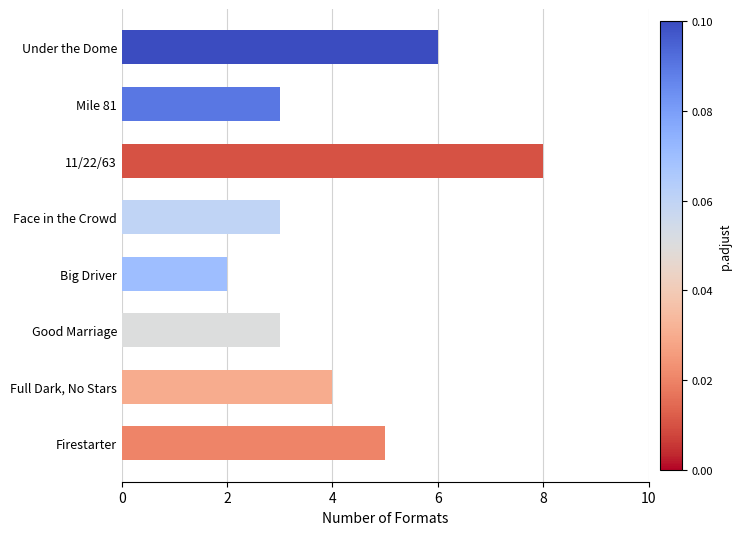

Where is the data nearest to the value 5?

Firestarter